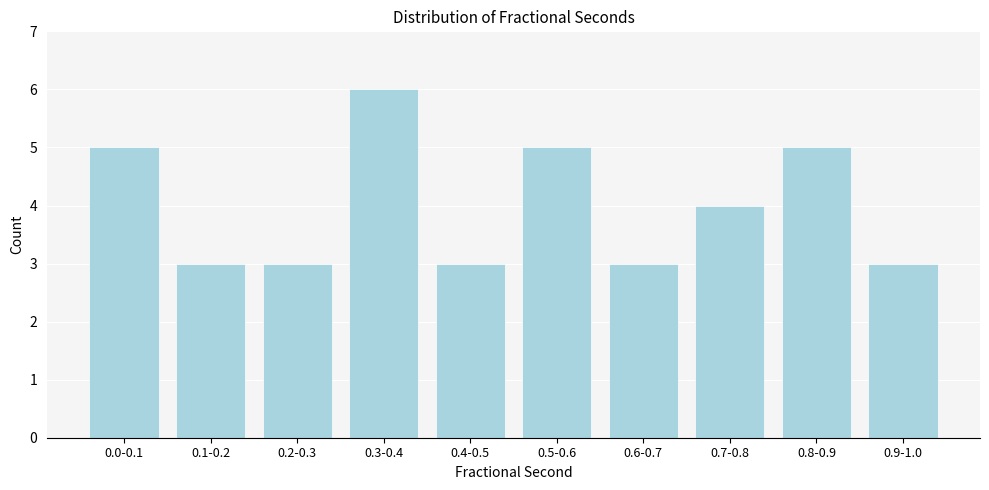

Reading left to right, list all the values displayed in this chart.

5	3	3	6	3	5	3	4	5	3